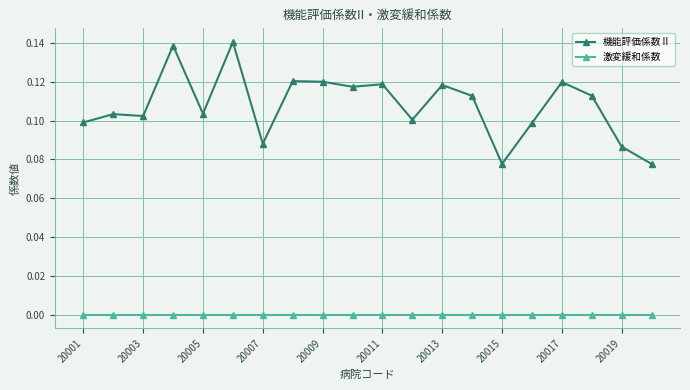

How many data points does each series have?

20